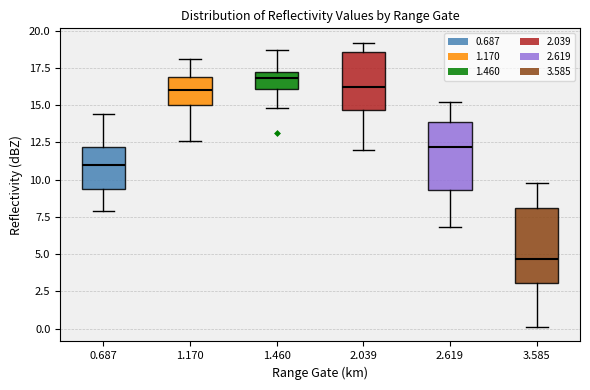

Which box has the lowest median line?

3.585